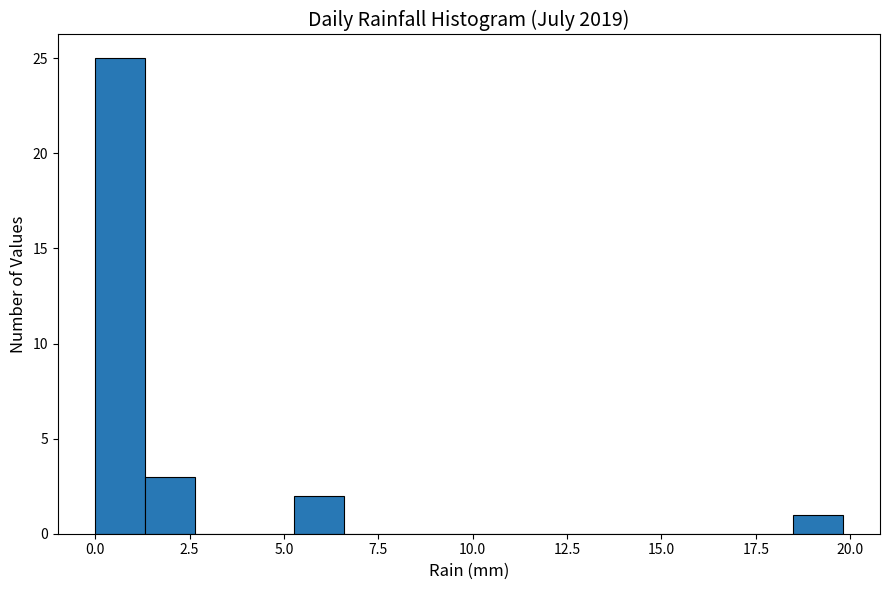

Read against the x-axis, roughly where is the centre of the tallest bar?

0.5